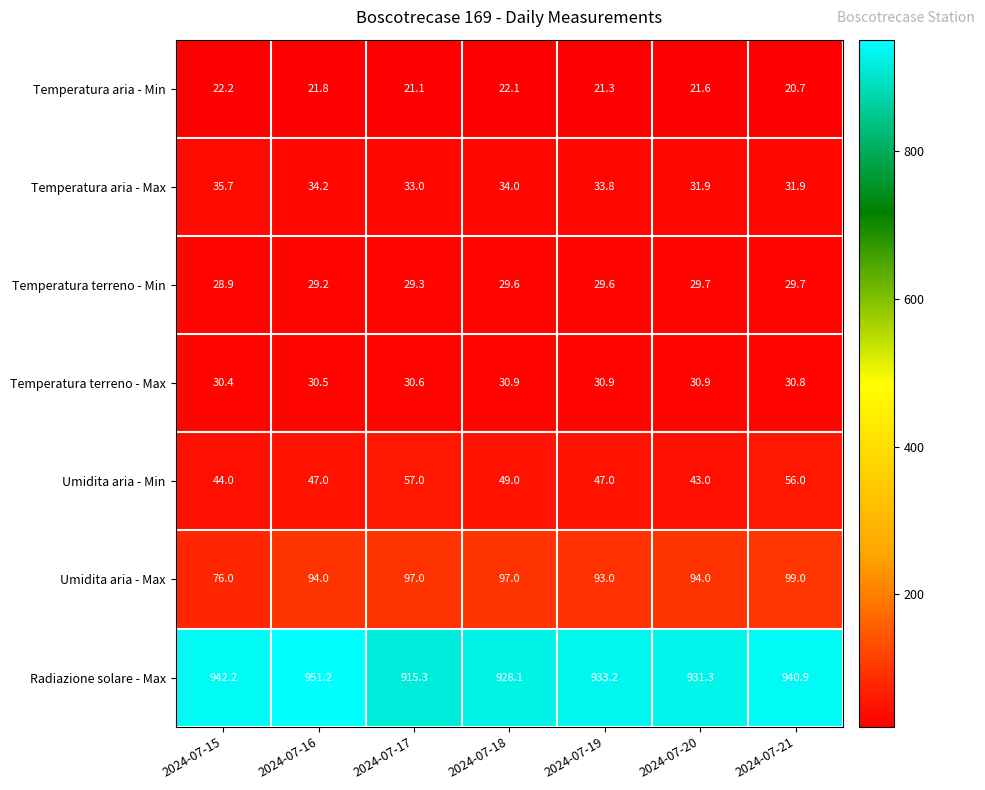

Which category has the highest value across all series?

2024-07-16